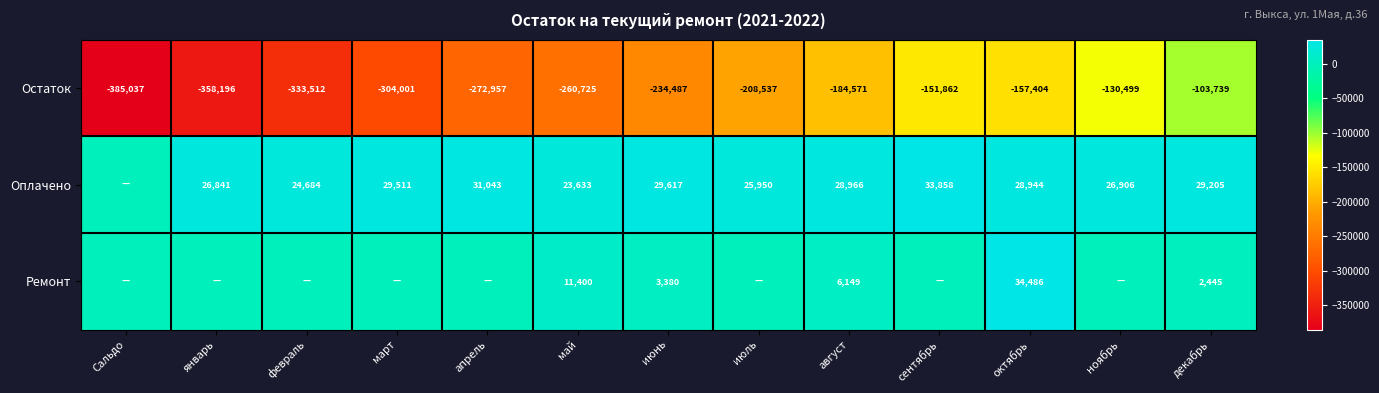

What is the sum of the Оплачено values at май and февраль?

48317